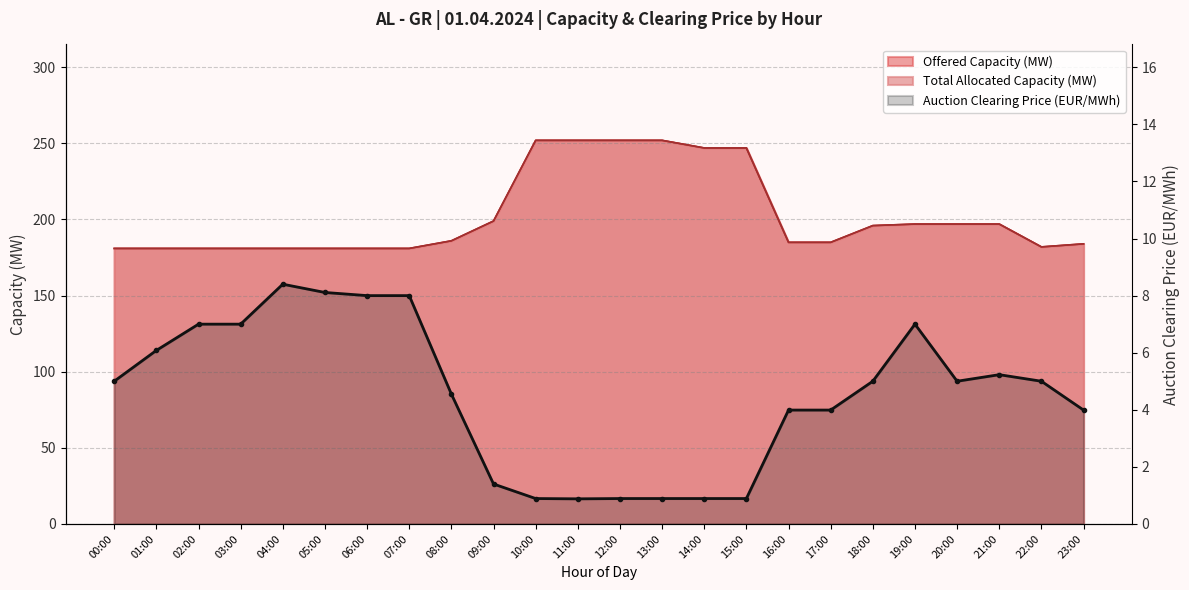

At which label does the data first exceed 5?

01:00